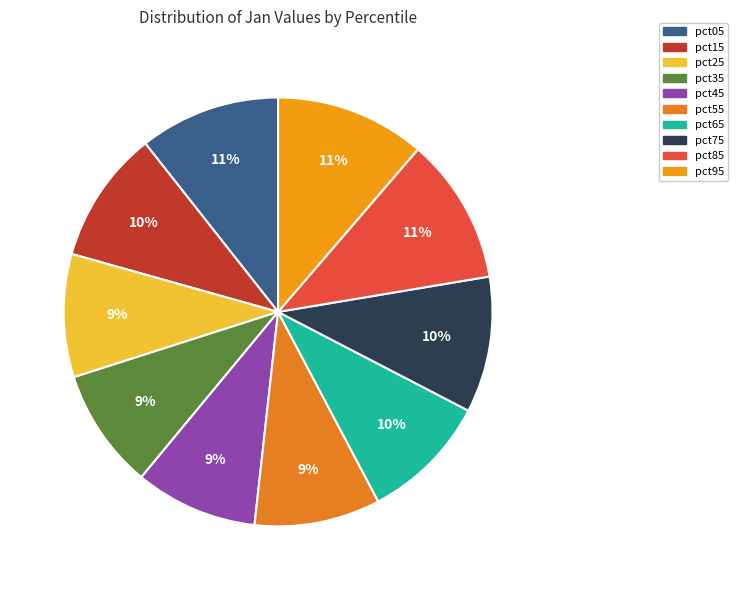

Is it true that pct15 is 10% of the pie?

True